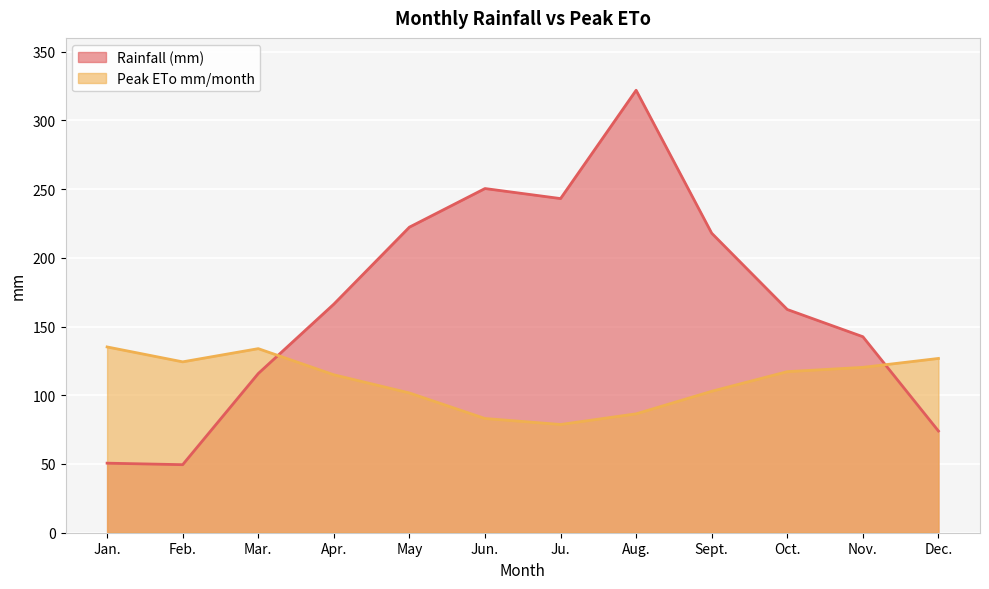

Reading left to right, what are all the values shown in this chart?

Rainfall (mm): Jan.=50.6	Feb.=49.5	Mar.=115.8	Apr.=166.3	May=222.3	Jun.=250.4	Ju.=243.1	Aug.=321.9	Sept.=217.9	Oct.=162.4	Nov.=142.6	Dec.=74.0
Peak ETo mm/month: Jan.=135.2	Feb.=124.3	Mar.=133.9	Apr.=114.9	May=101.7	Jun.=83.1	Ju.=78.7	Aug.=86.5	Sept.=102.9	Oct.=117.2	Nov.=120.3	Dec.=126.8